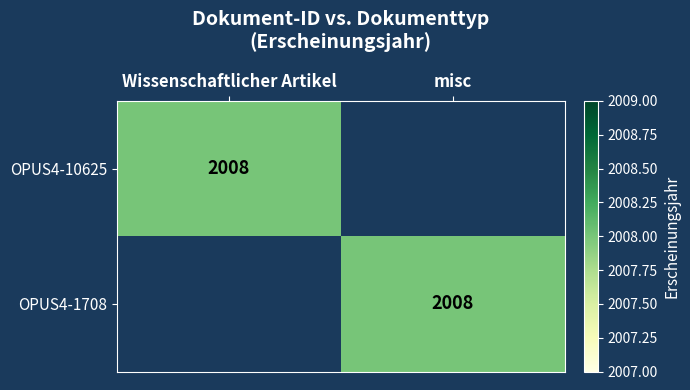

Is it true that OPUS4-1708 equals 3537 at misc?

False